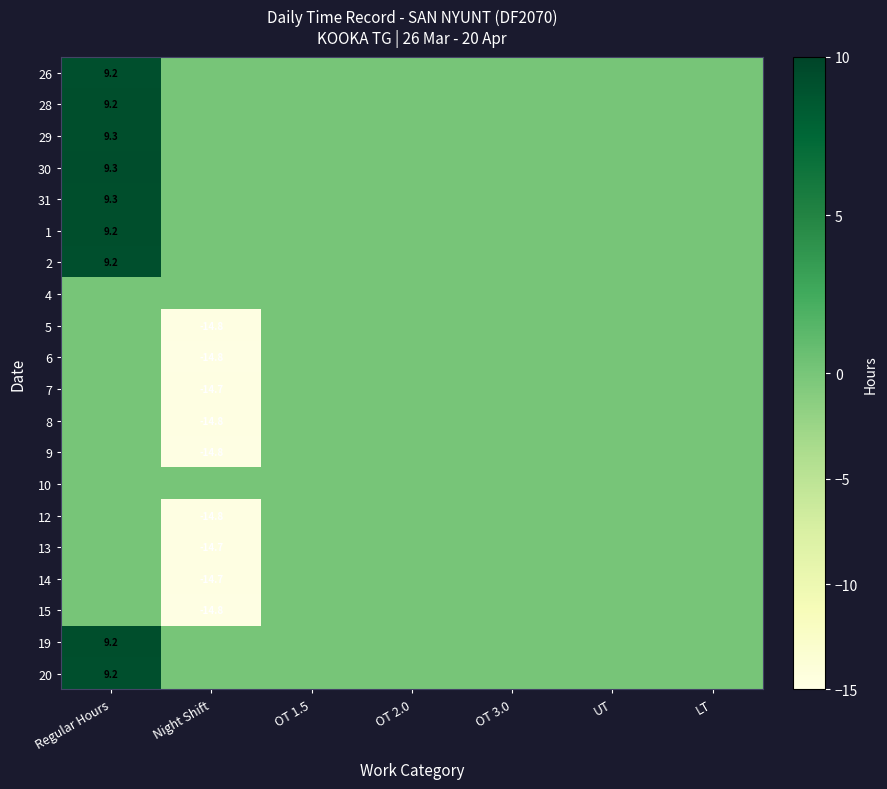

What is the difference between the maximum and minimum values in the 30 series?

9.3